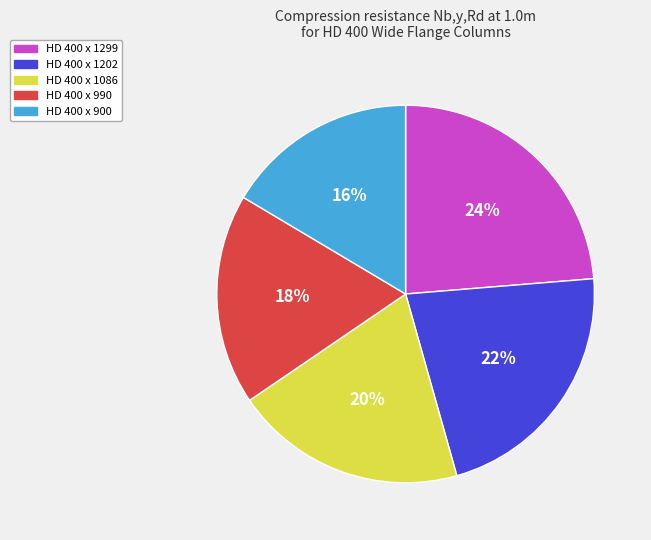

The HD 400 x 1086 slice represents 27% of the pie. True or false?

False